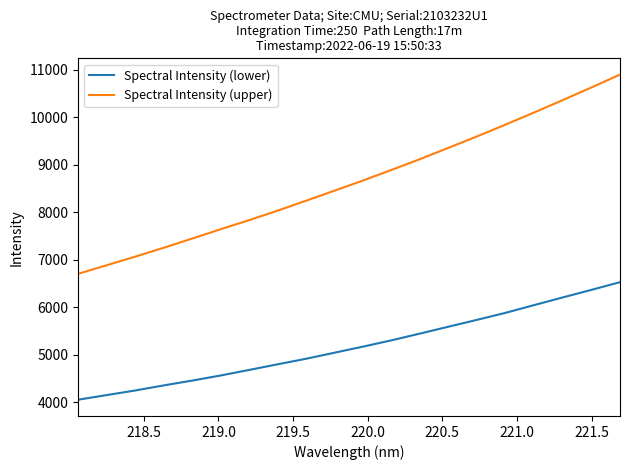

What is the lowest value of the Spectral Intensity (lower) series?

4056.9